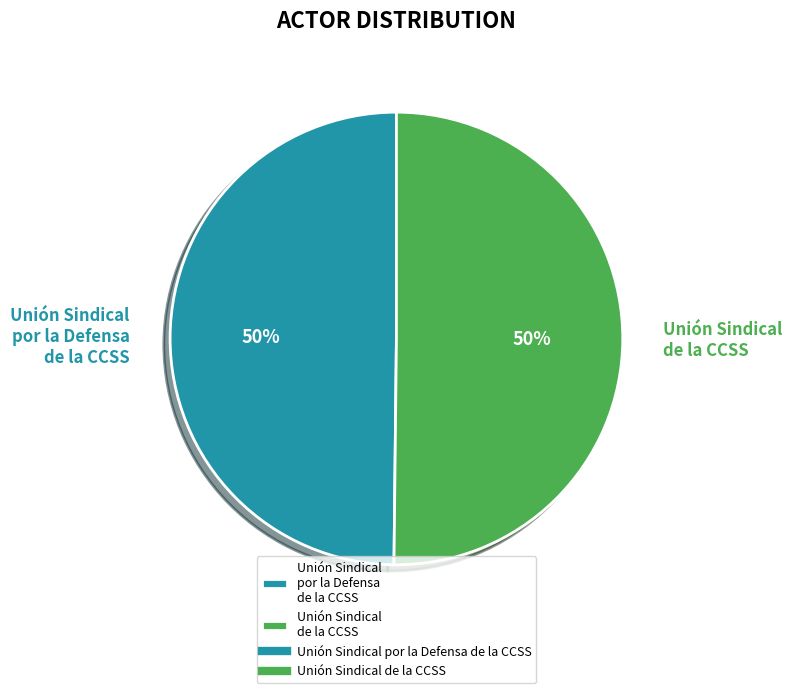

Is the sum of Unión Sindical de la CCSS and Unión Sindical por la Defensa de la CCSS greater than half?

Yes